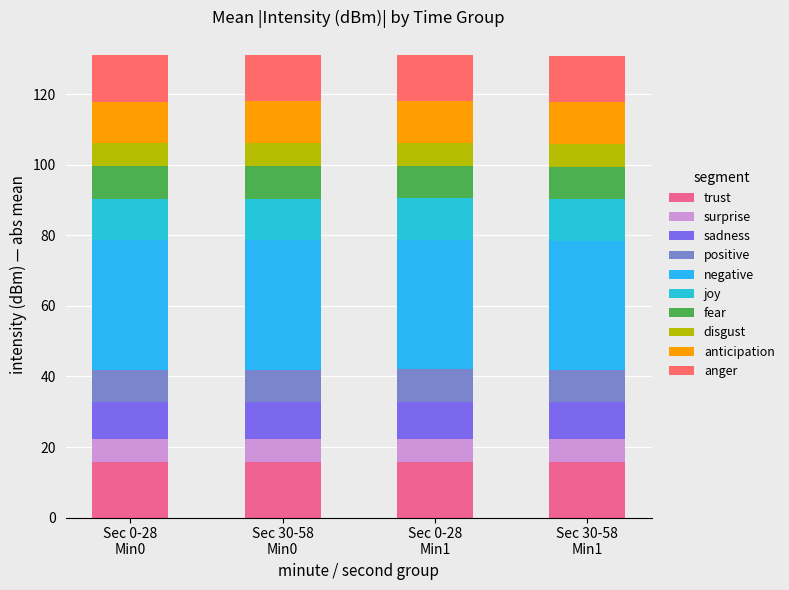

How many bars are there in total?

4